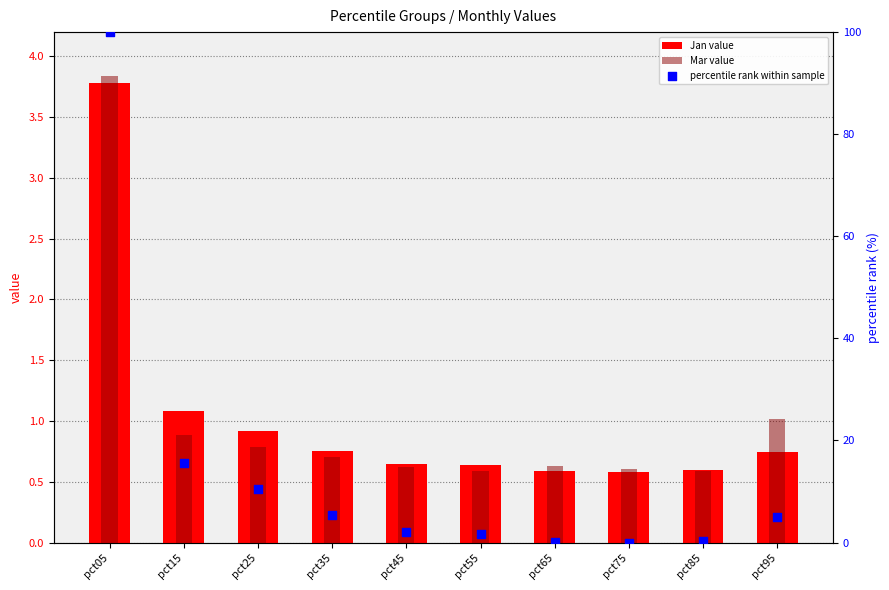

Which series reaches the minimum Y coordinate?

percentile rank within sample